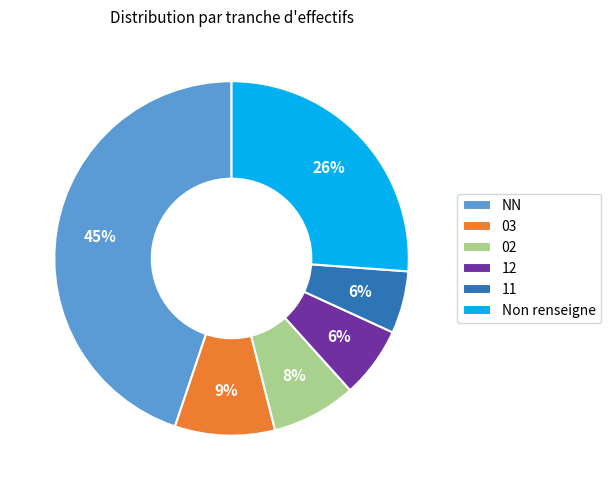

True or false: 02 accounts for 1% of the total.

False